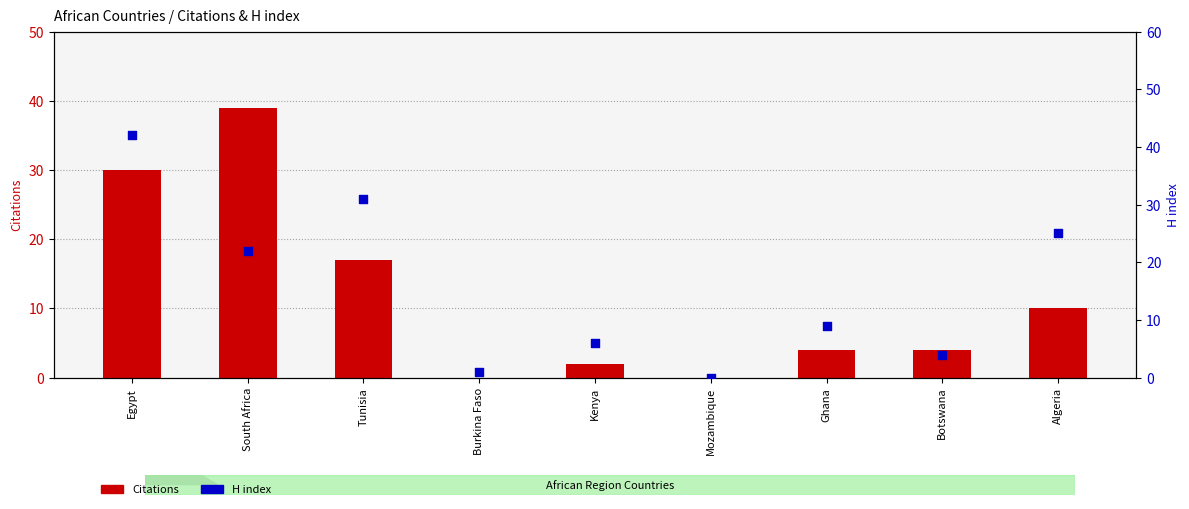

Which series reaches the minimum Y coordinate?

Citations